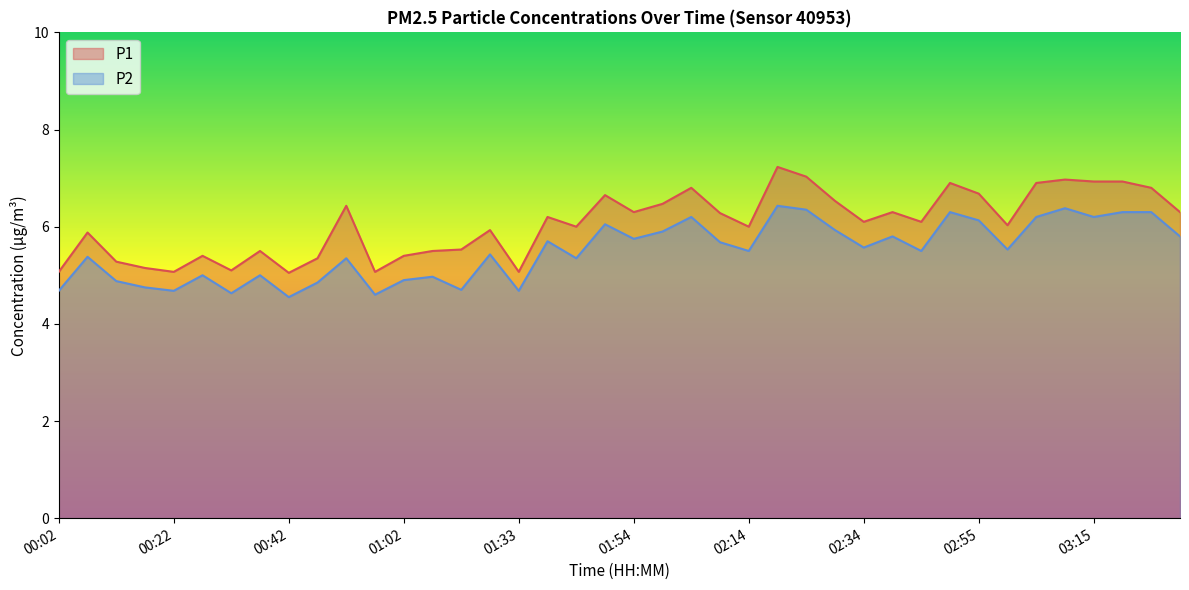

What is the lowest value of the P2 series?

4.5